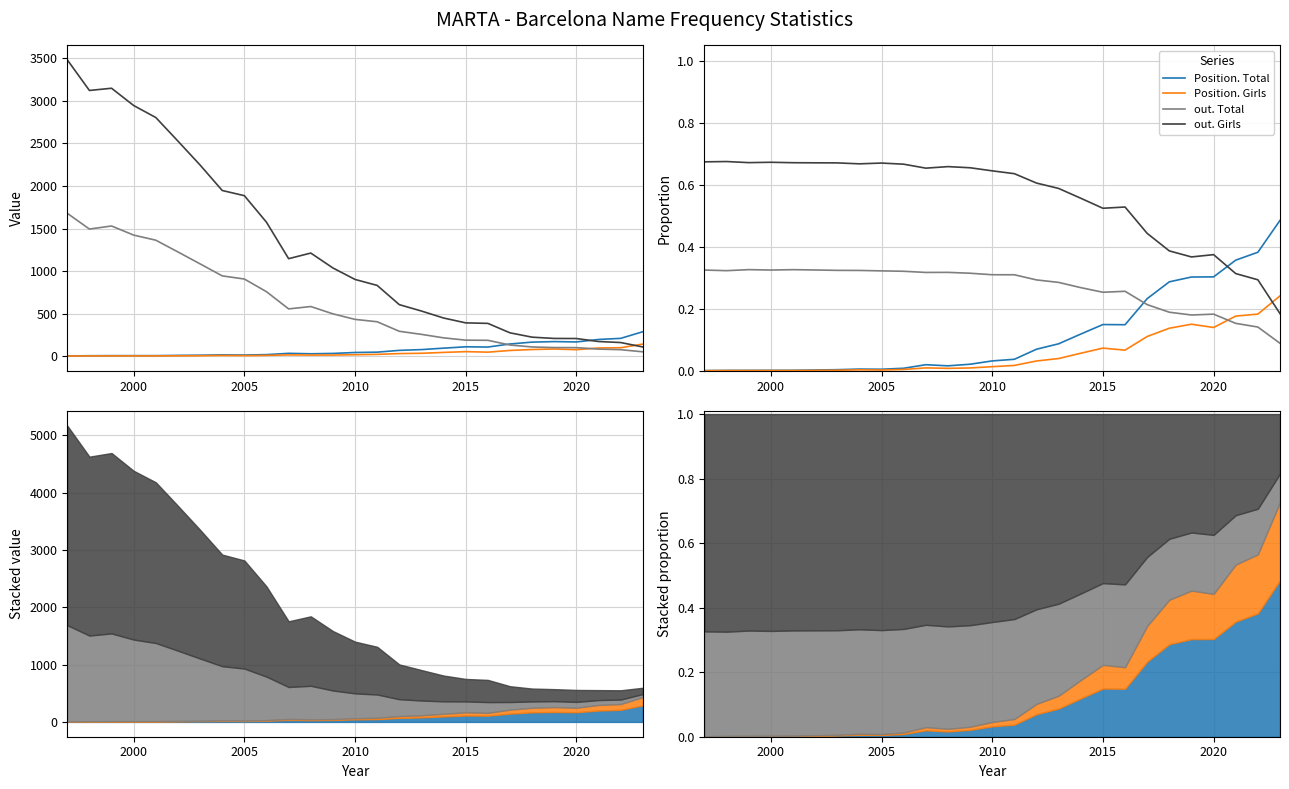

True or false: out. Total and out. Girls intersect in this chart.

False